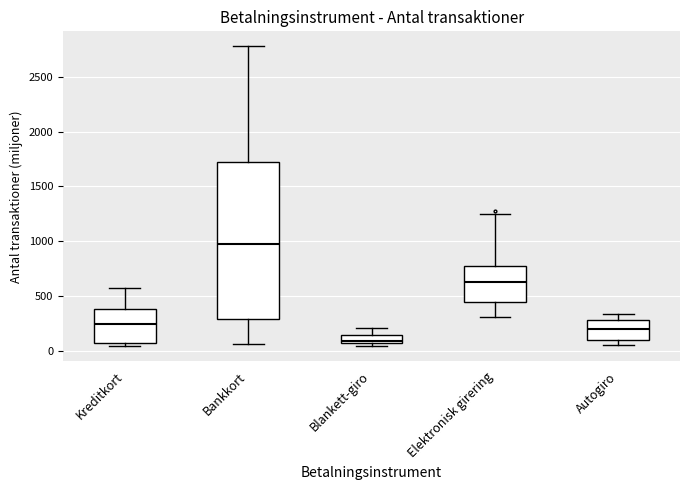

Which box has the lowest median line?

Blankett-giro